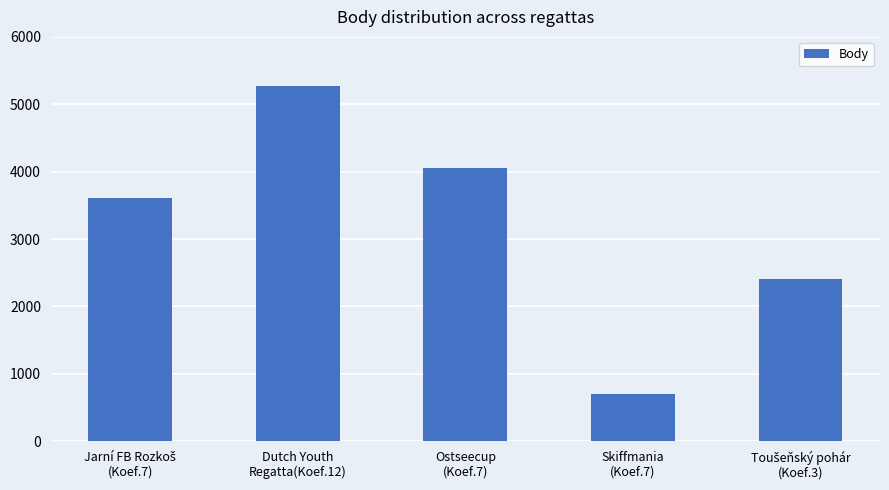

What is the difference between the maximum and minimum values?

4571